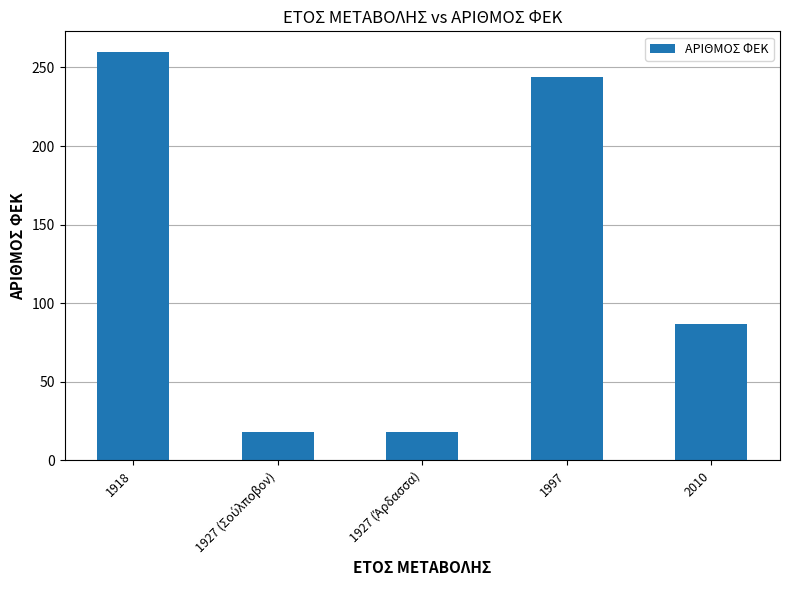

What is the label of the 1st bar from the right?

2010